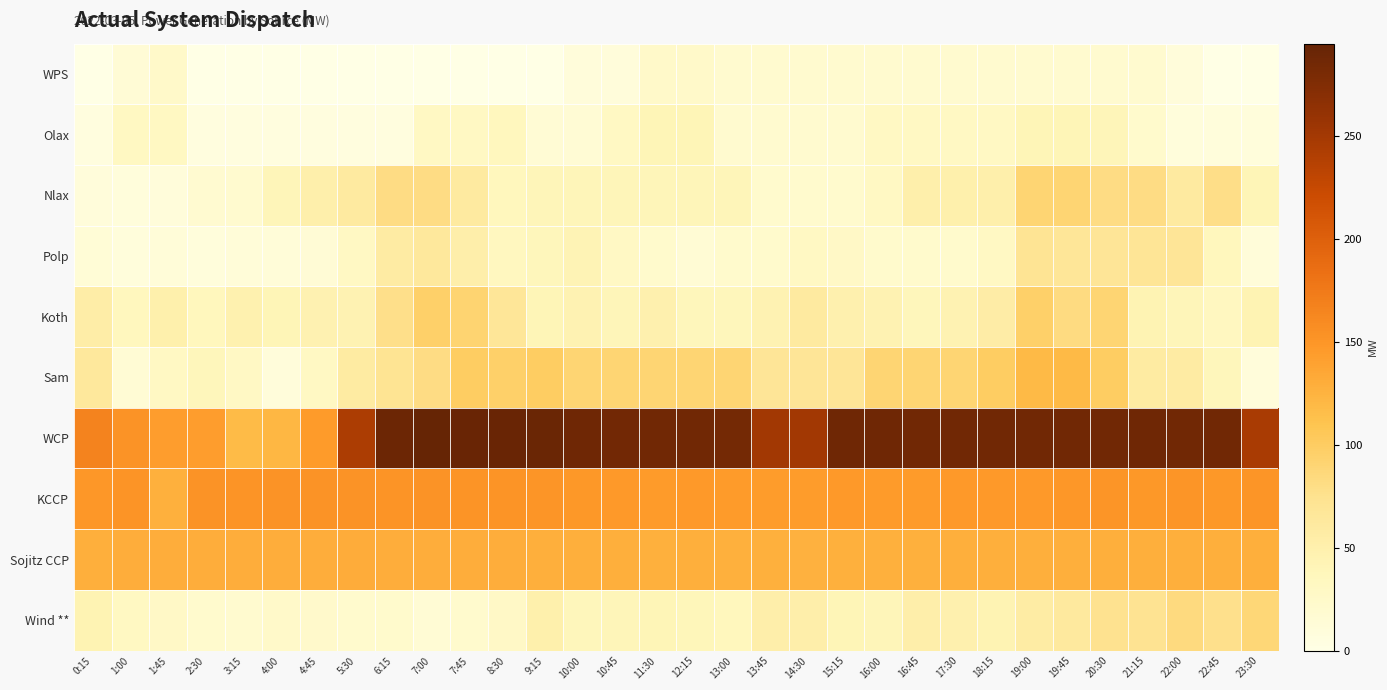

Between 7:45 and 8:30, which series saw the biggest shift?

Nlax